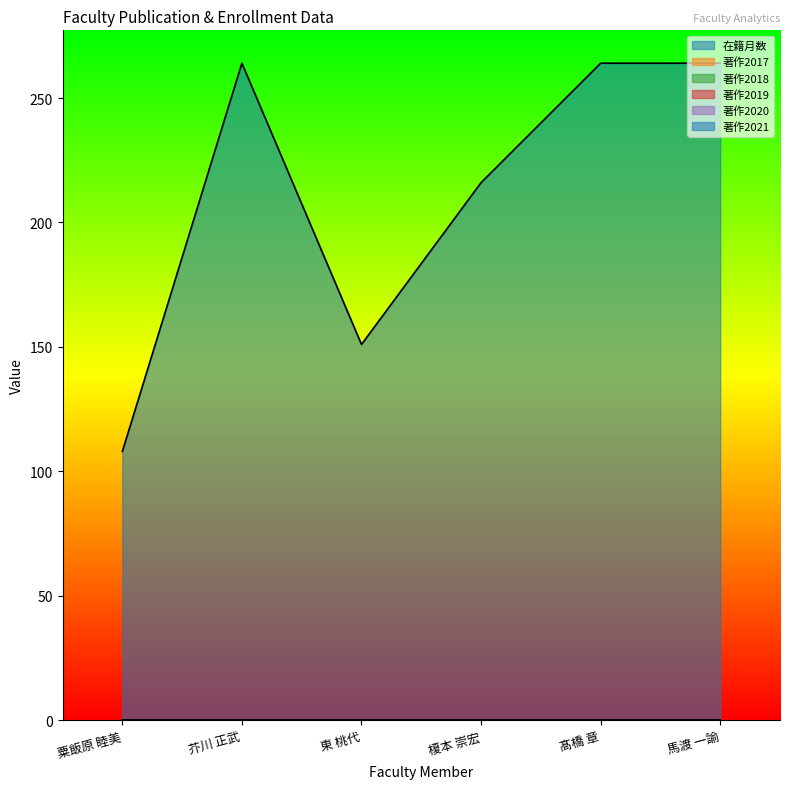

True or false: 著作2018 has more than 1 points higher than both neighbors.

False